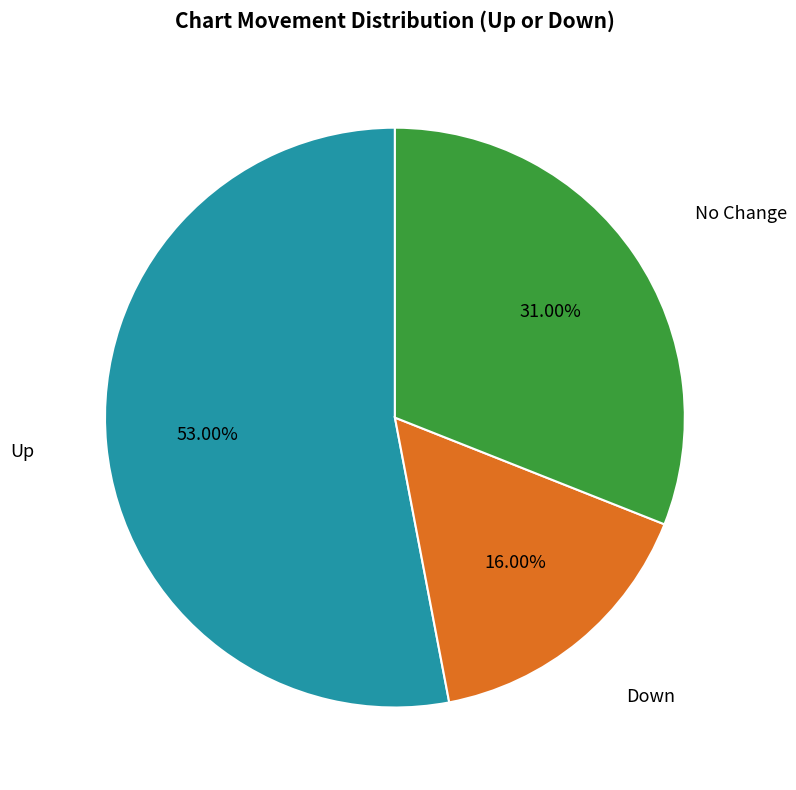

Does Down represent more than half of the total?

No